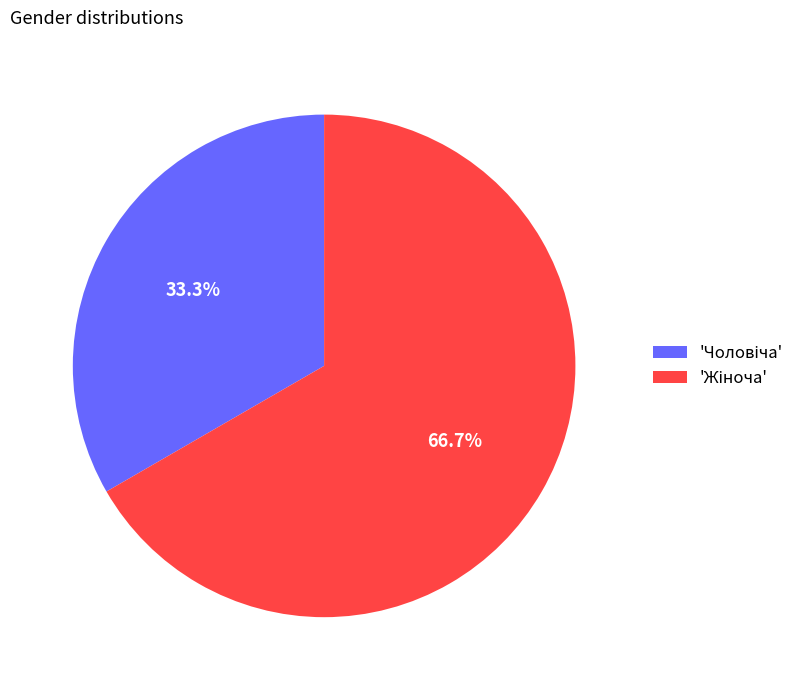

Does any single category account for the majority?

Yes